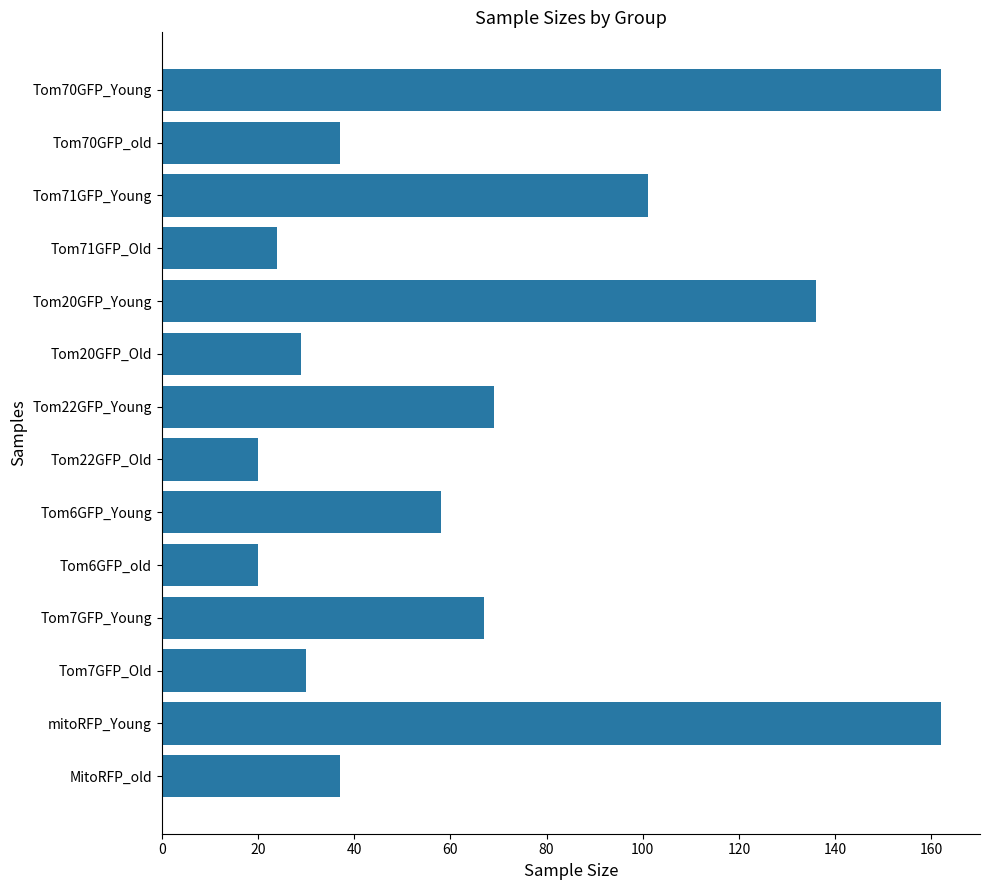

How many distinct data groups are displayed?

1